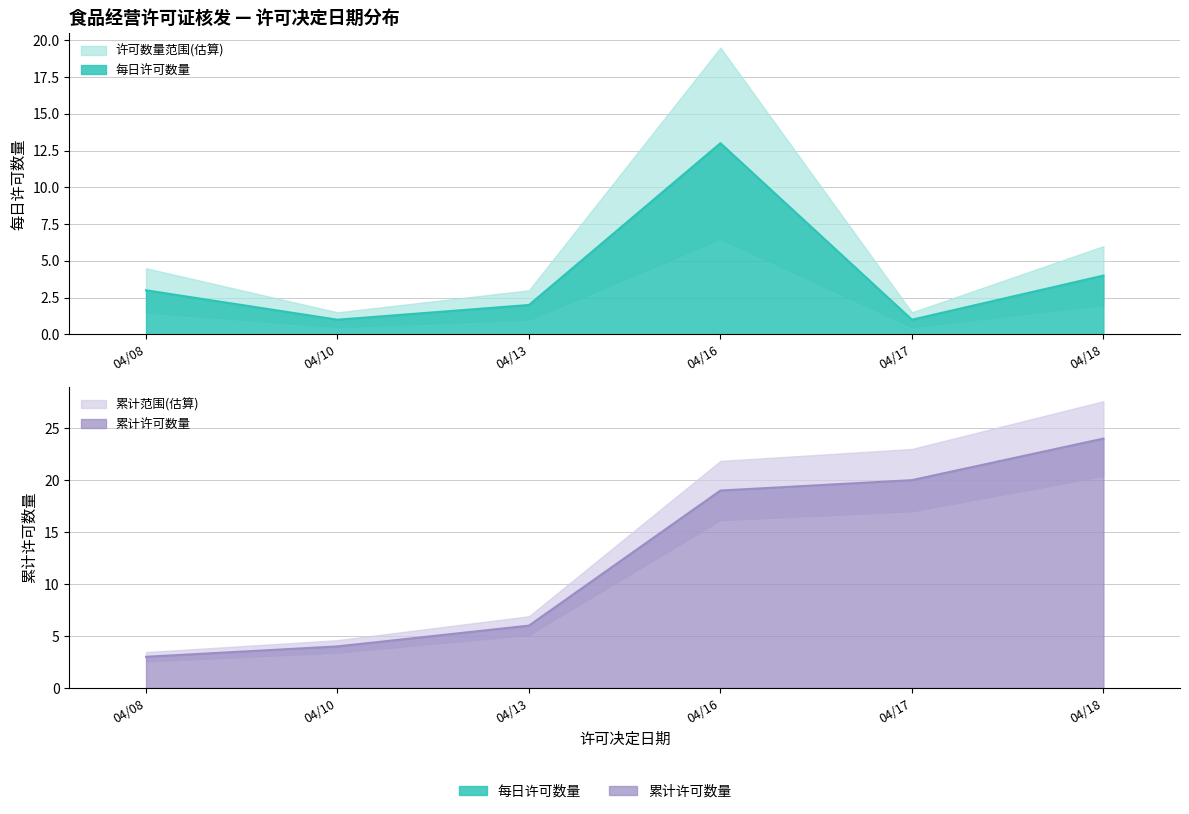

Does the chart have visible grid lines?

Yes